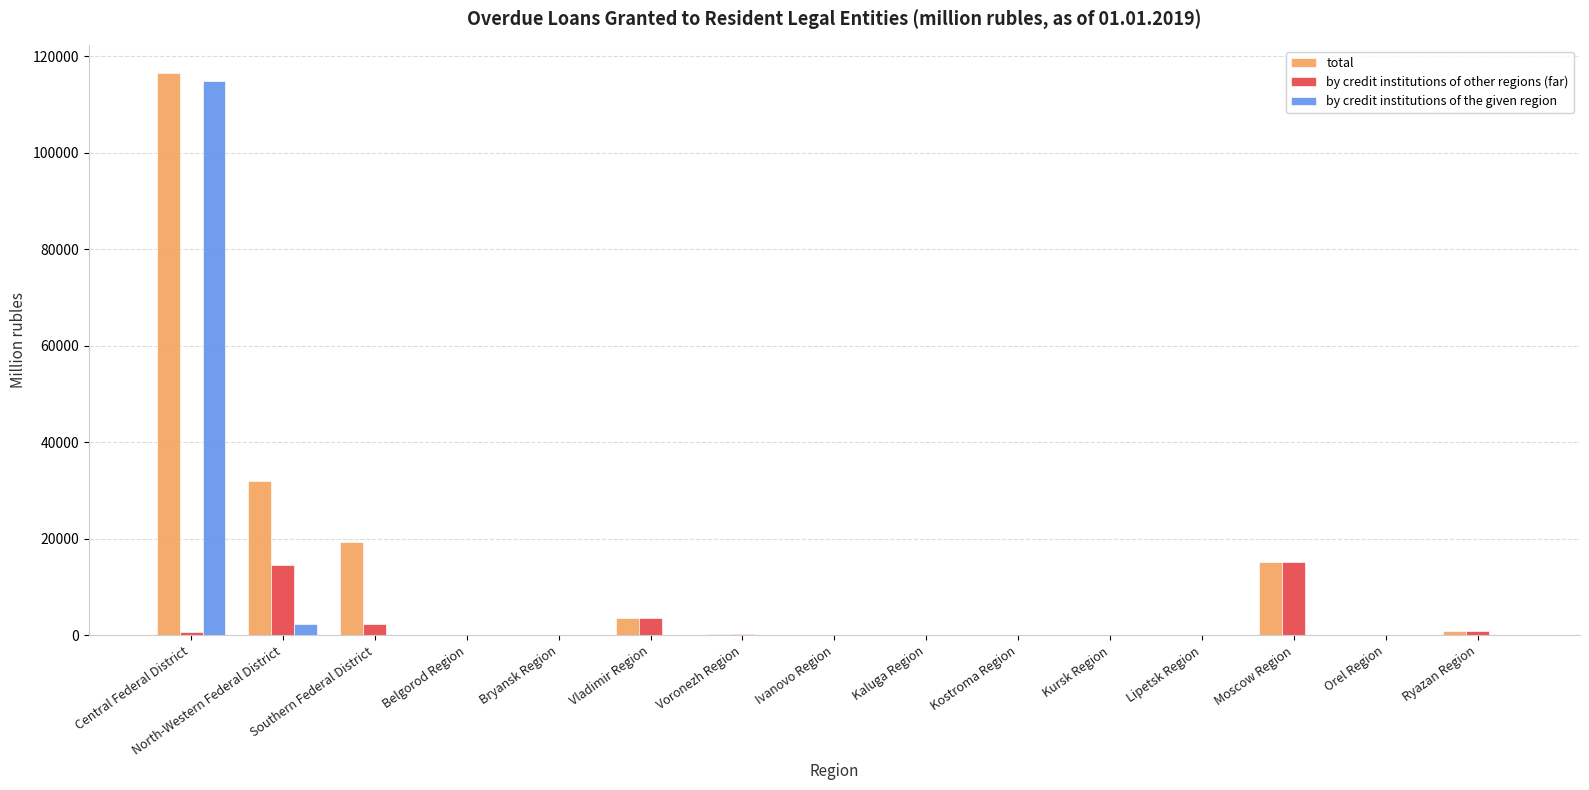

At which label is total closest to 58233?

North-Western Federal District